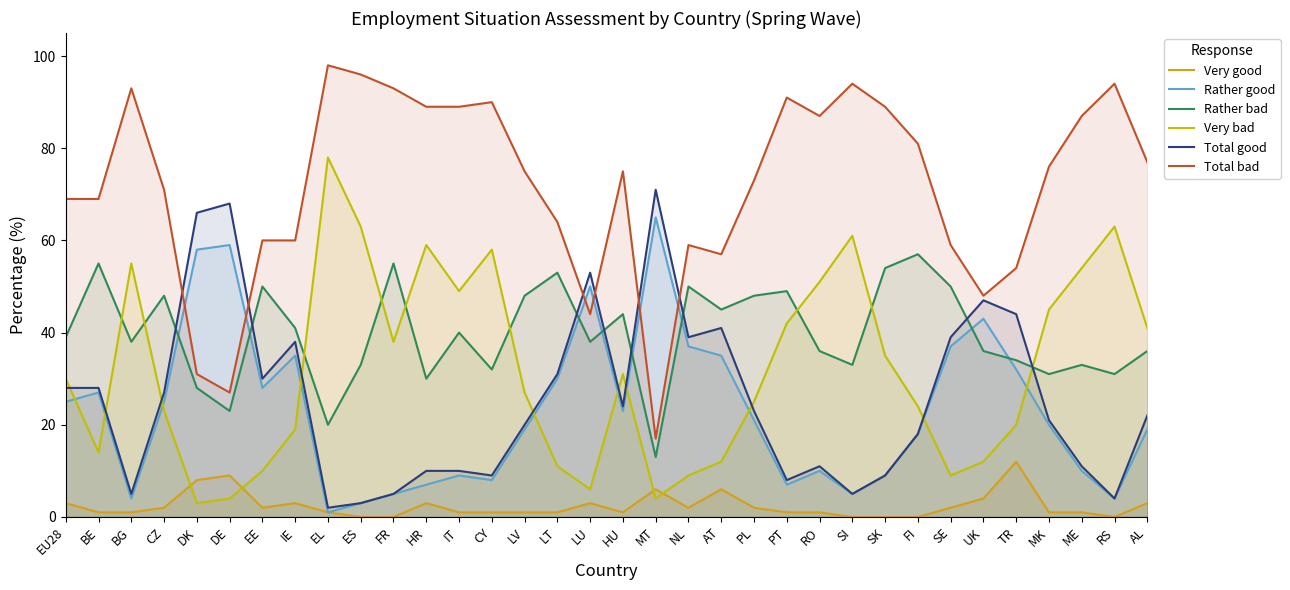

Which label corresponds to the largest value in the chart?

EL